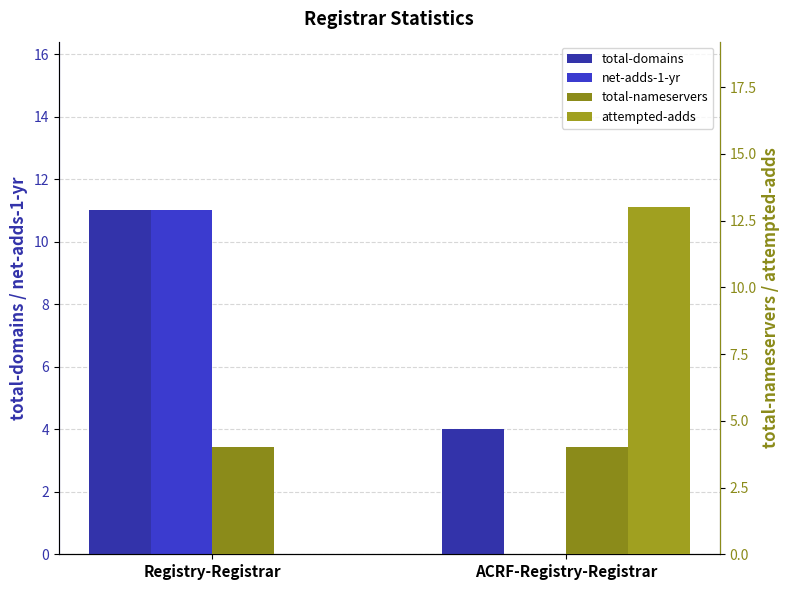

What is the difference between the maximum and minimum values in the net-adds-1-yr series?

11